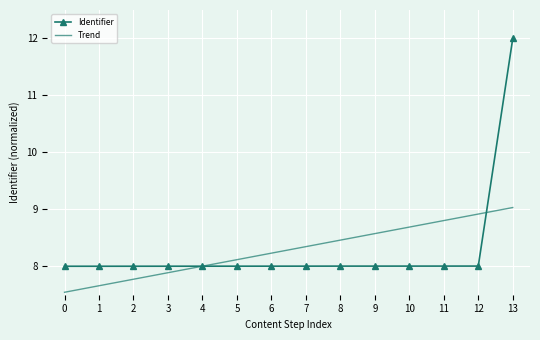

Rank the categories by Trend value from lowest to highest.

0, 1, 2, 3, 4, 5, 6, 7, 8, 9, 10, 11, 12, 13